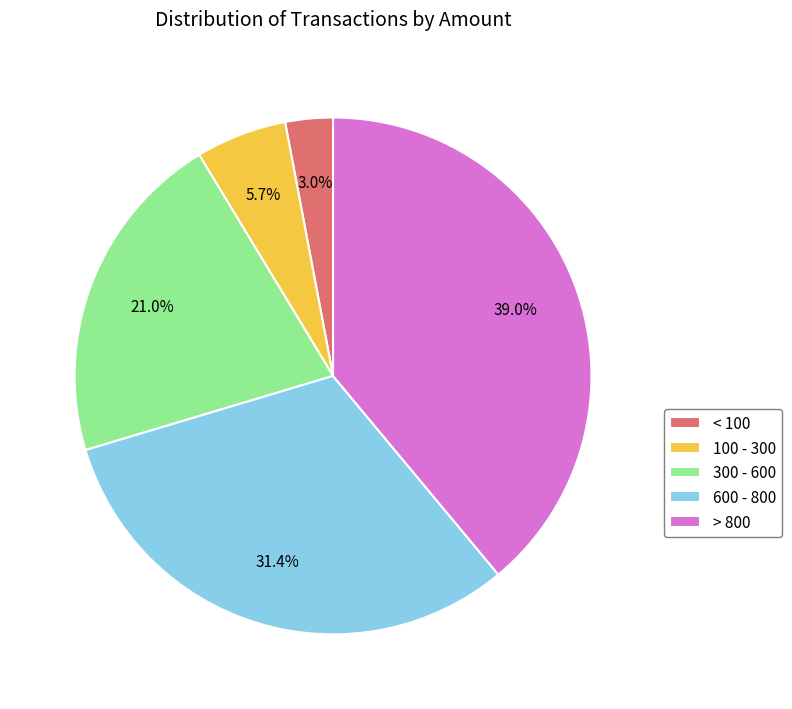

Does > 800 account for over 50% of the chart?

No